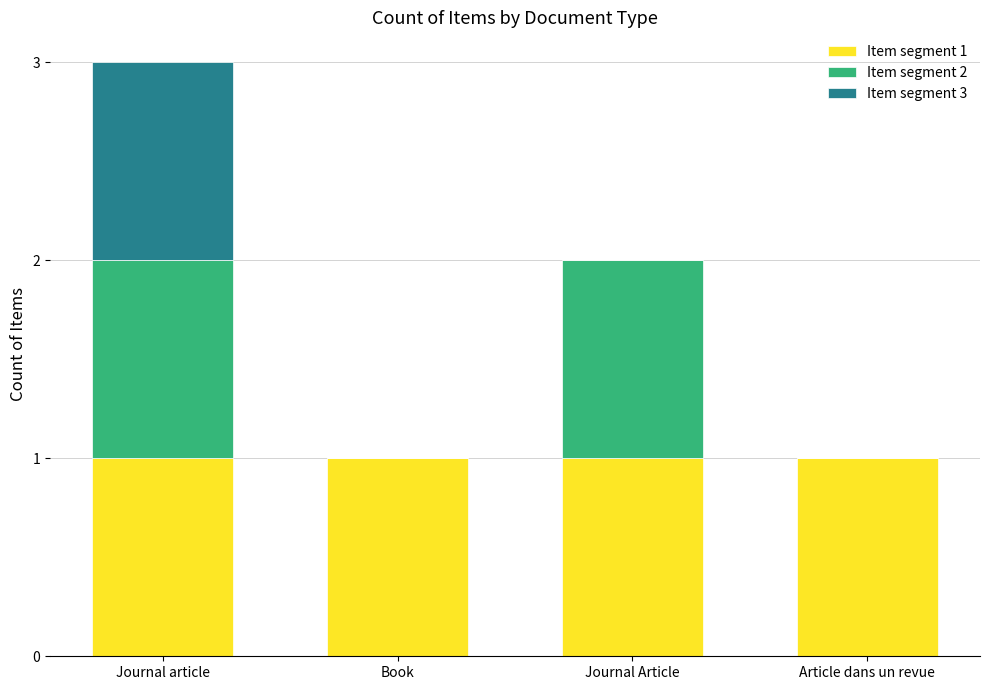

At which category is the sum across all series the highest?

Journal article